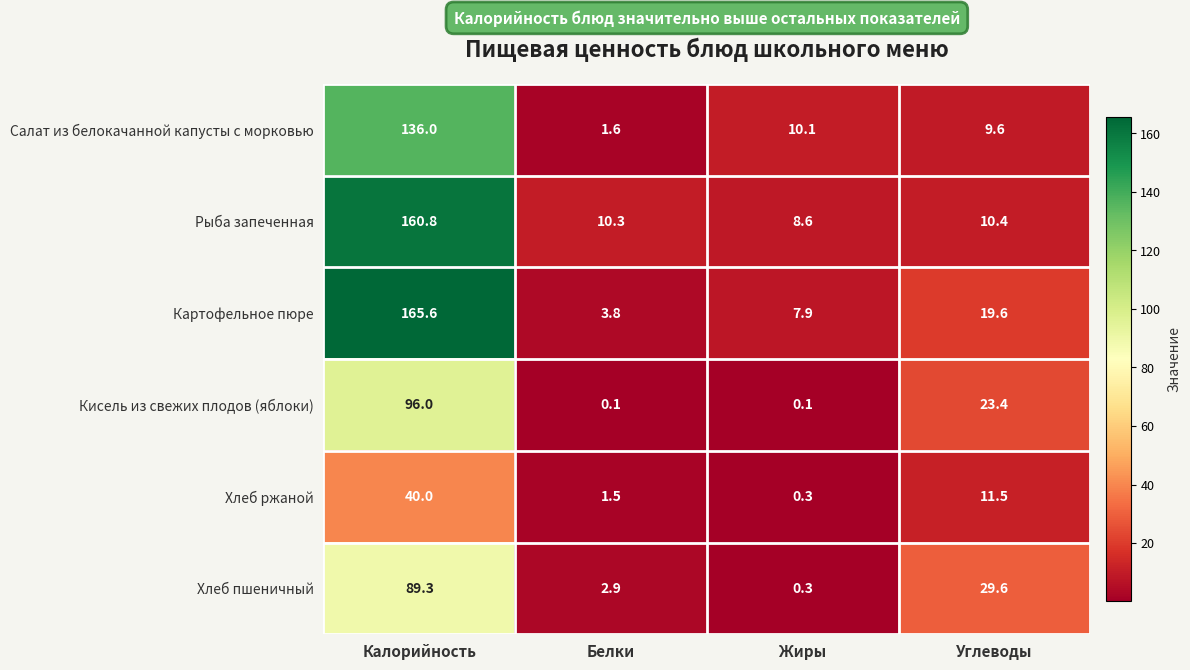

What is the difference between the Хлеб пшеничный values at Калорийность and Жиры?

89.0